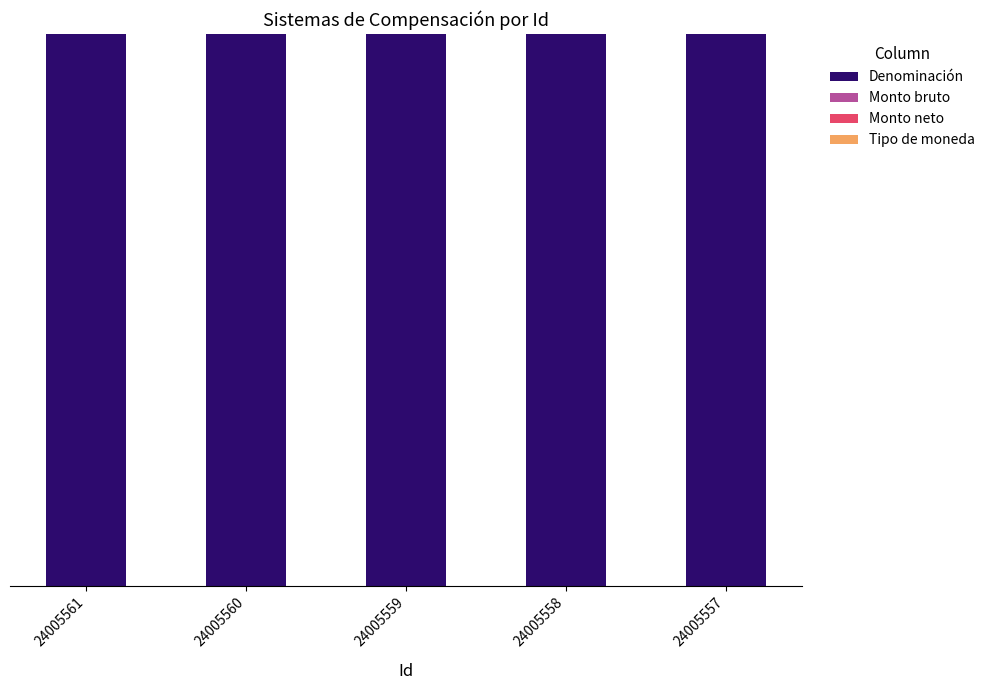

List the labels in order of Denominación value, largest first.

24005561, 24005560, 24005559, 24005558, 24005557